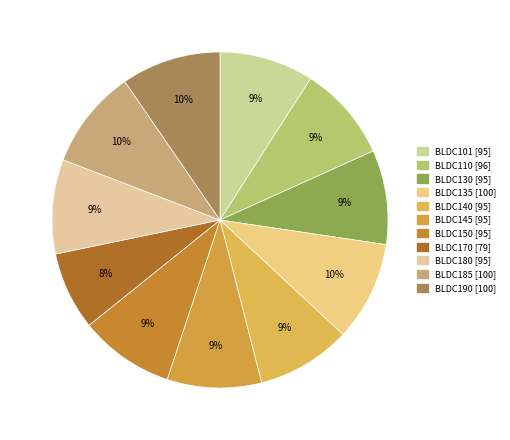

How many segments does this pie chart have?

11